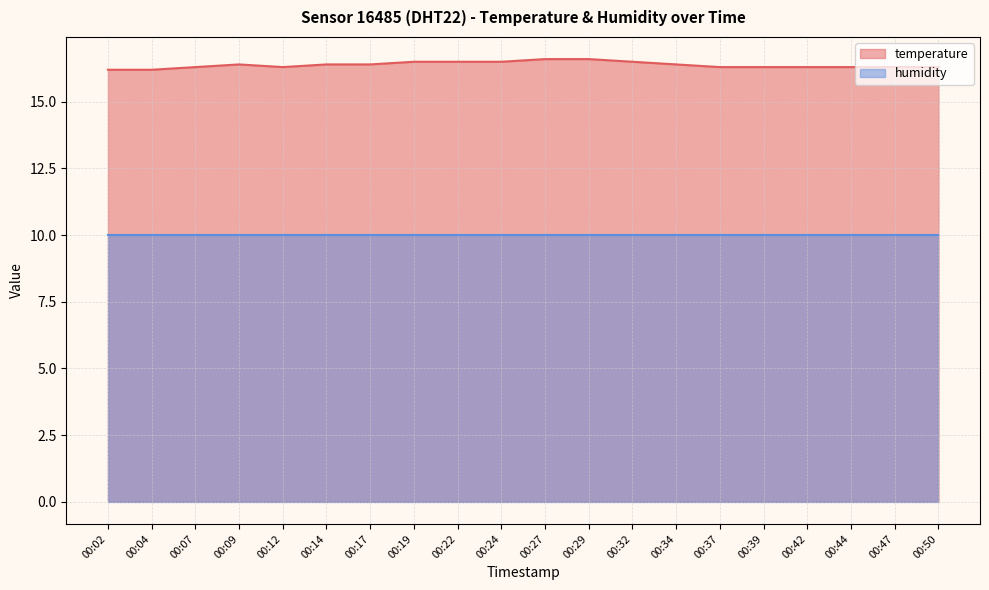

The value at 00:07 is 16.3. True or false?

True